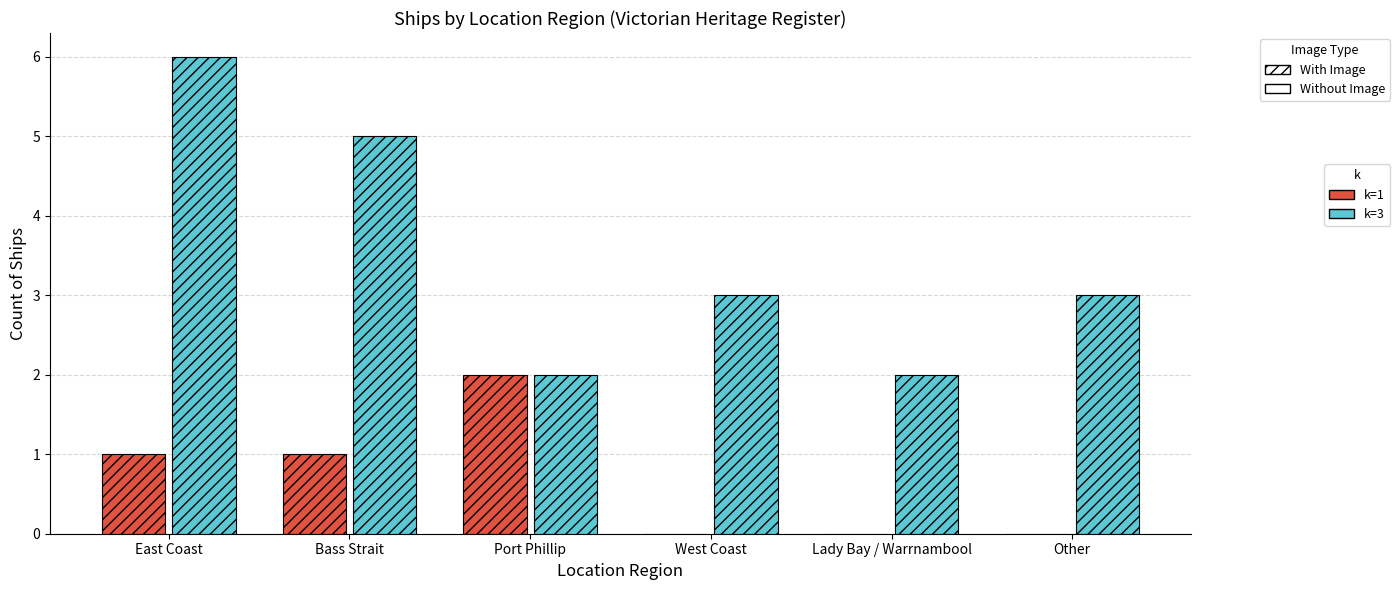

What is the greatest value displayed?

6